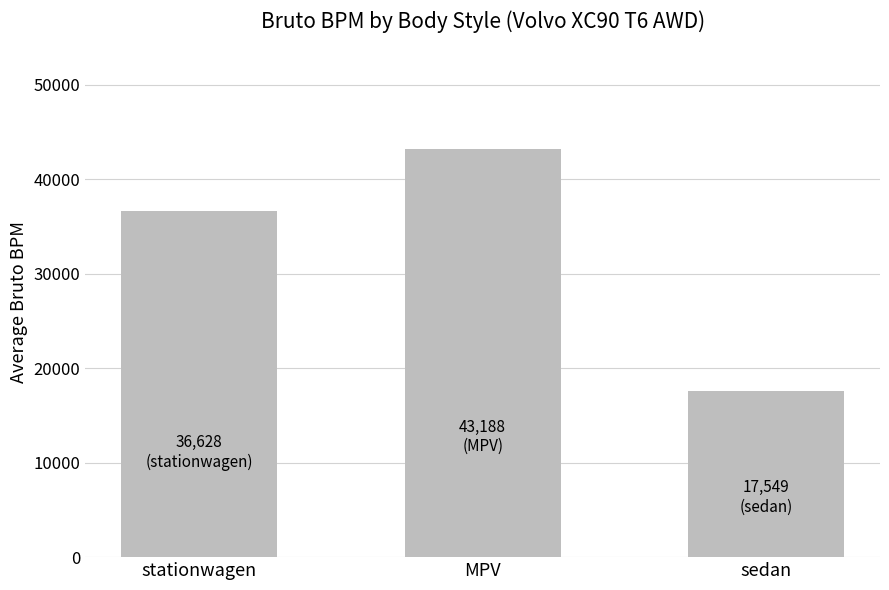

What is the maximum value shown in the chart?

43188